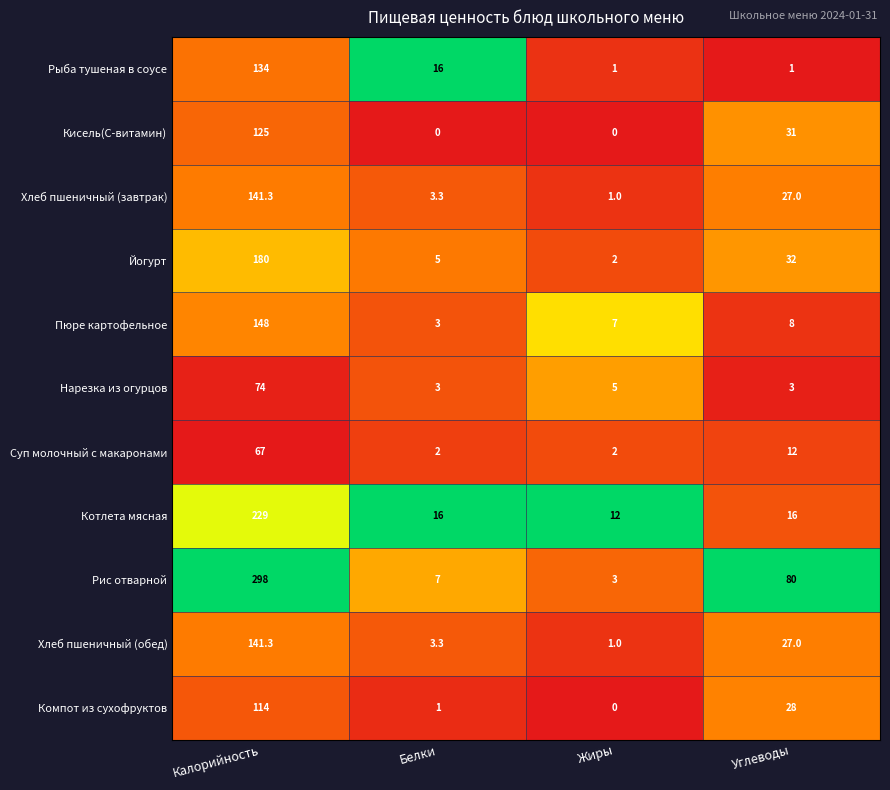

Rank the categories by Хлеб пшеничный (завтрак) value from highest to lowest.

Калорийность, Углеводы, Белки, Жиры